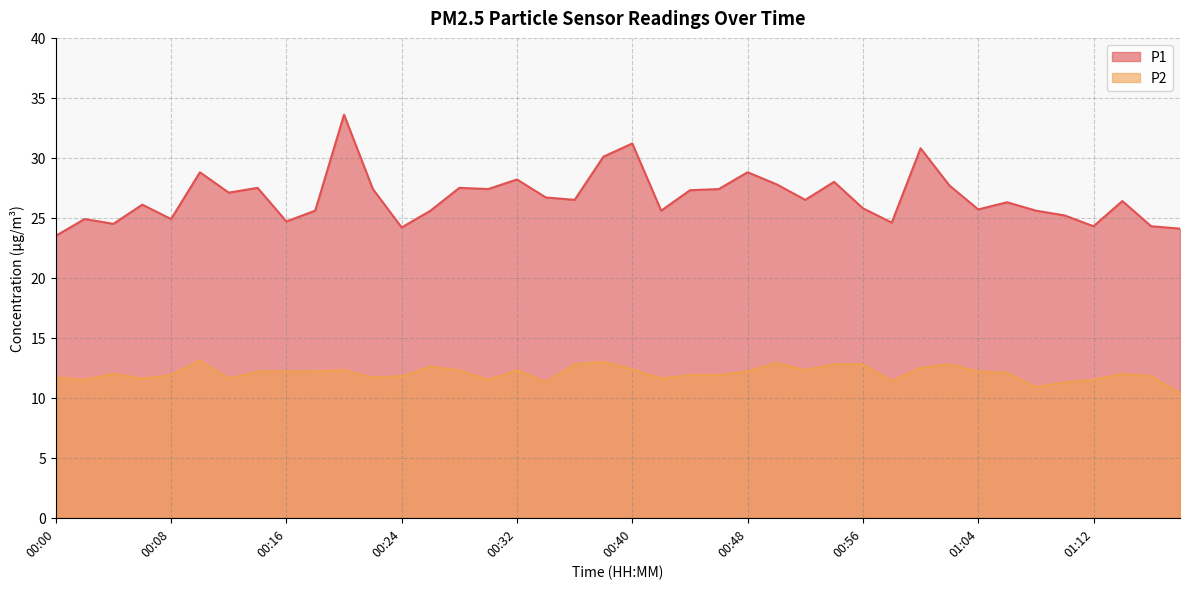

In P2, how many points are higher than both neighbors (excluding endpoints)?

9